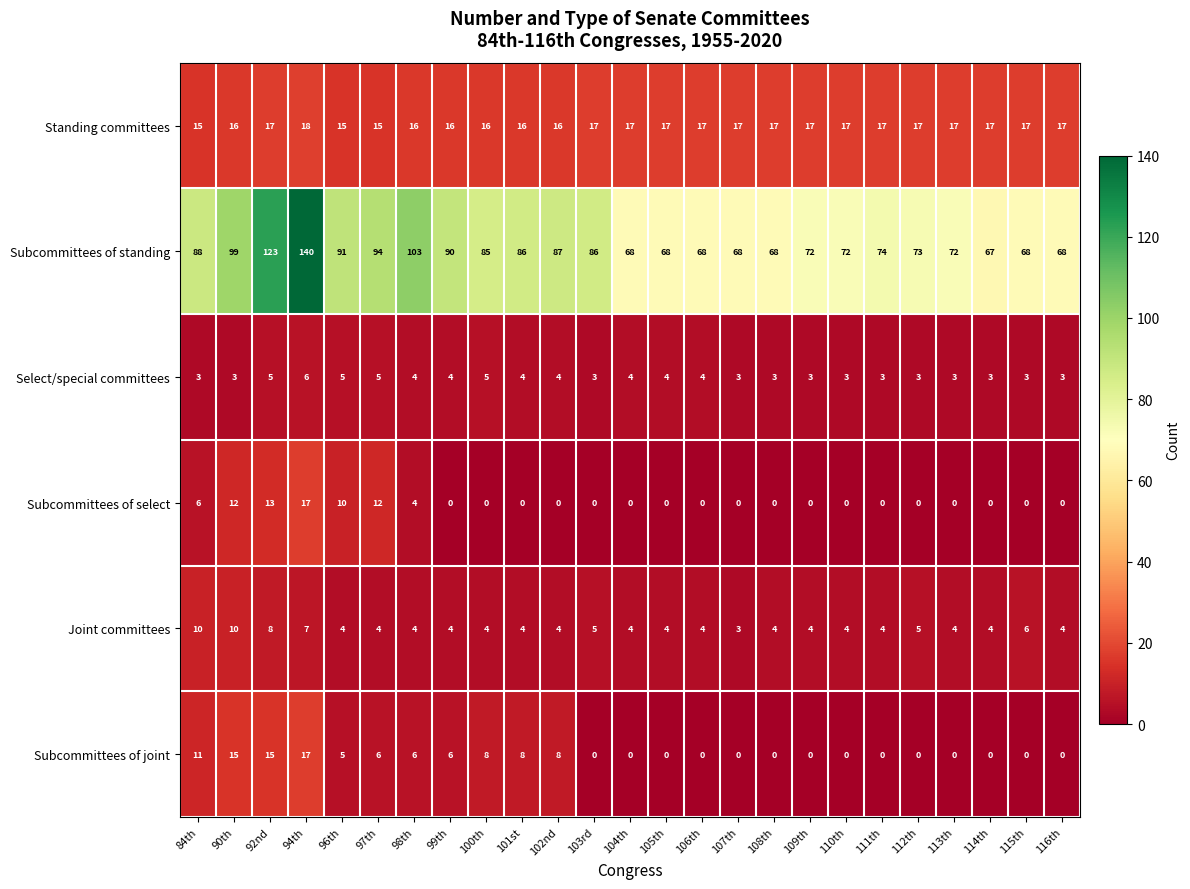

What is the highest value of the Subcommittees of standing series?

140